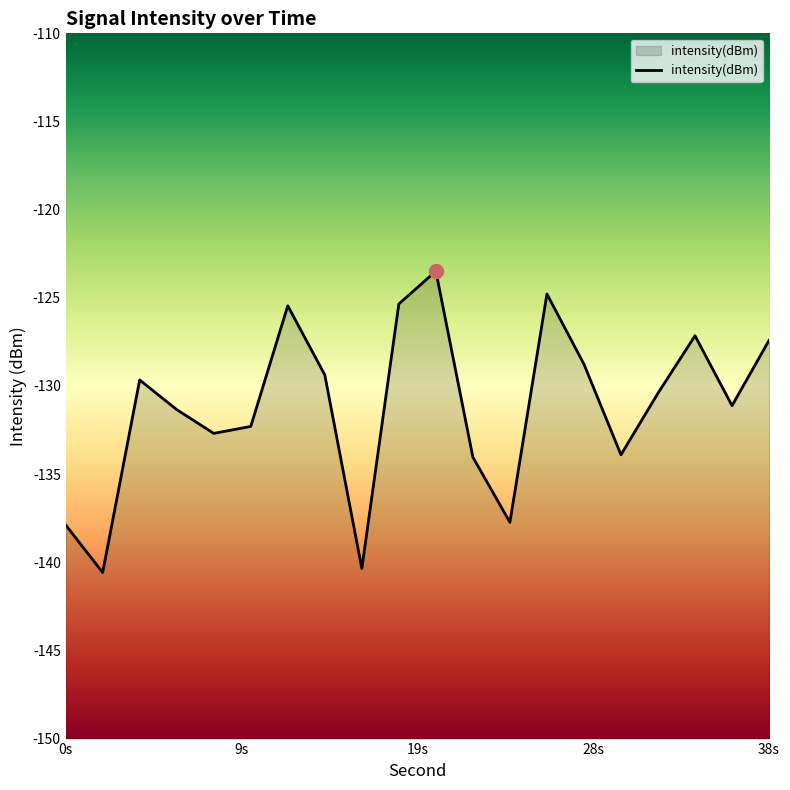

Count the number of categories in the chart.

20